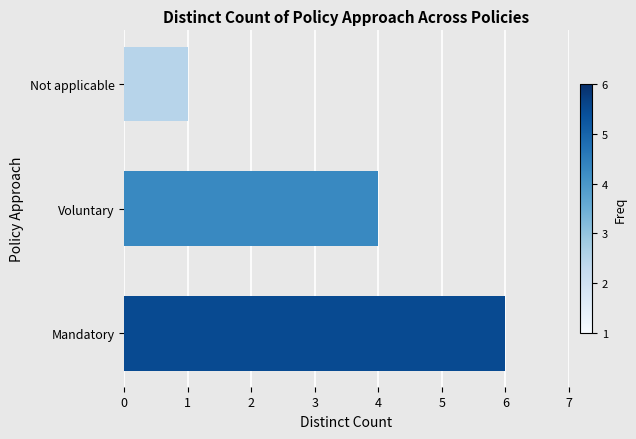

Reading top to bottom, what are all the values shown in this chart?

1	4	6